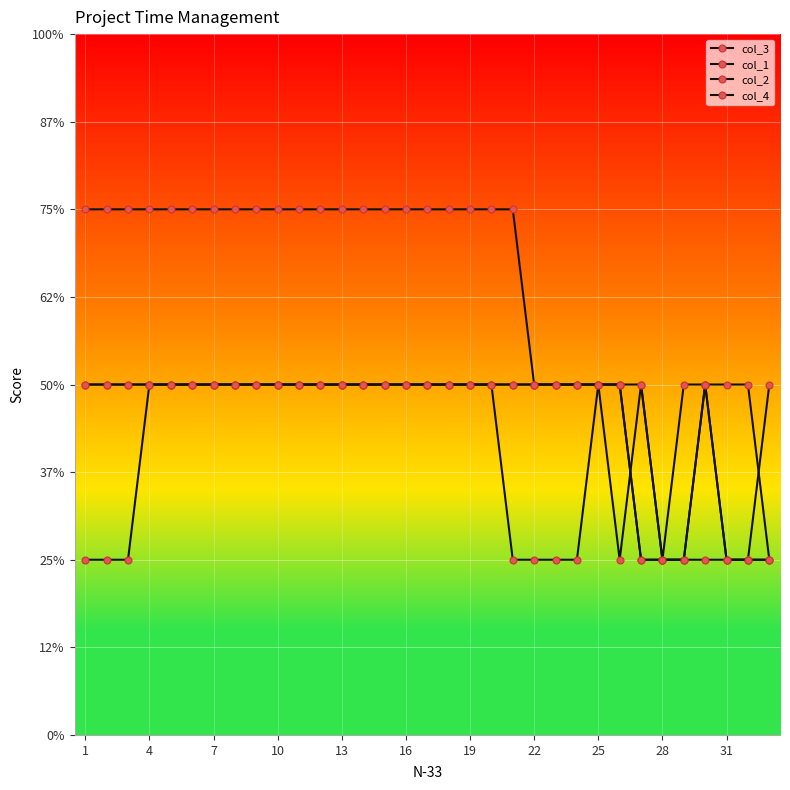

True or false: col_1 and col_2 intersect in this chart.

False